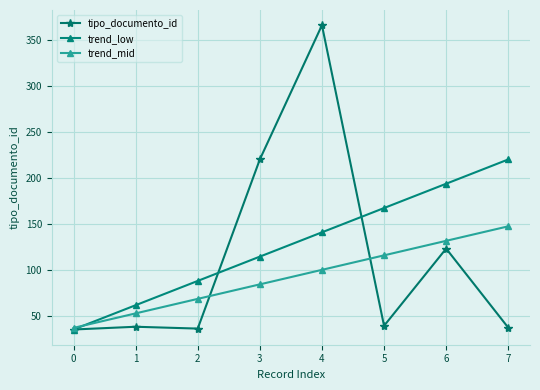

True or false: tipo_documento_id has more than 0 interior local peaks.

True